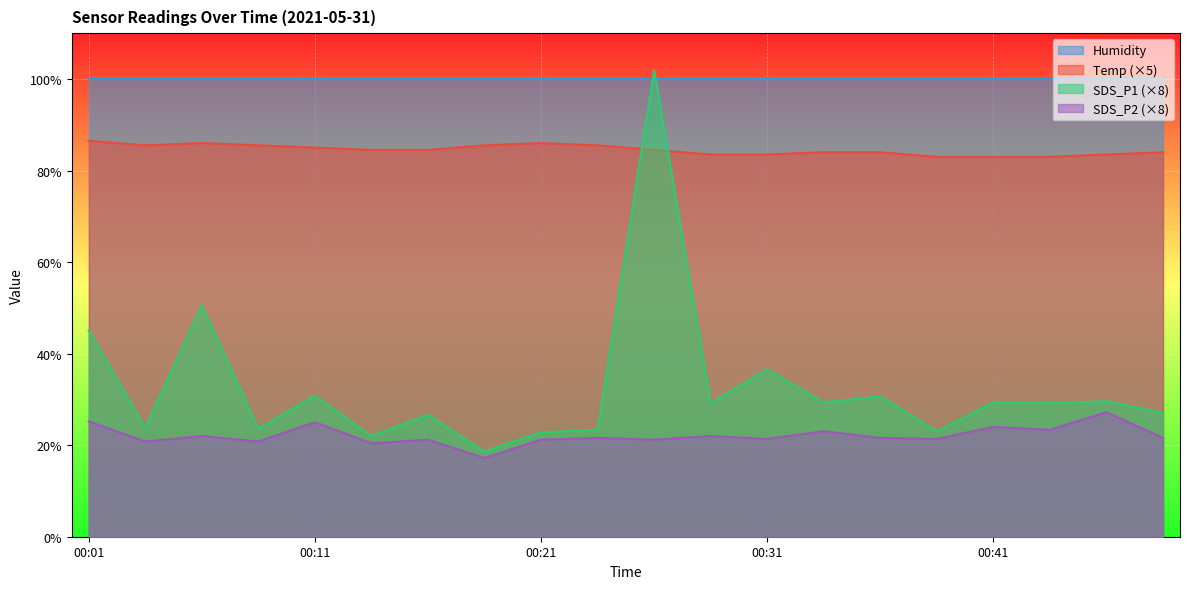

Does the chart display data point markers on the line(s)?

No